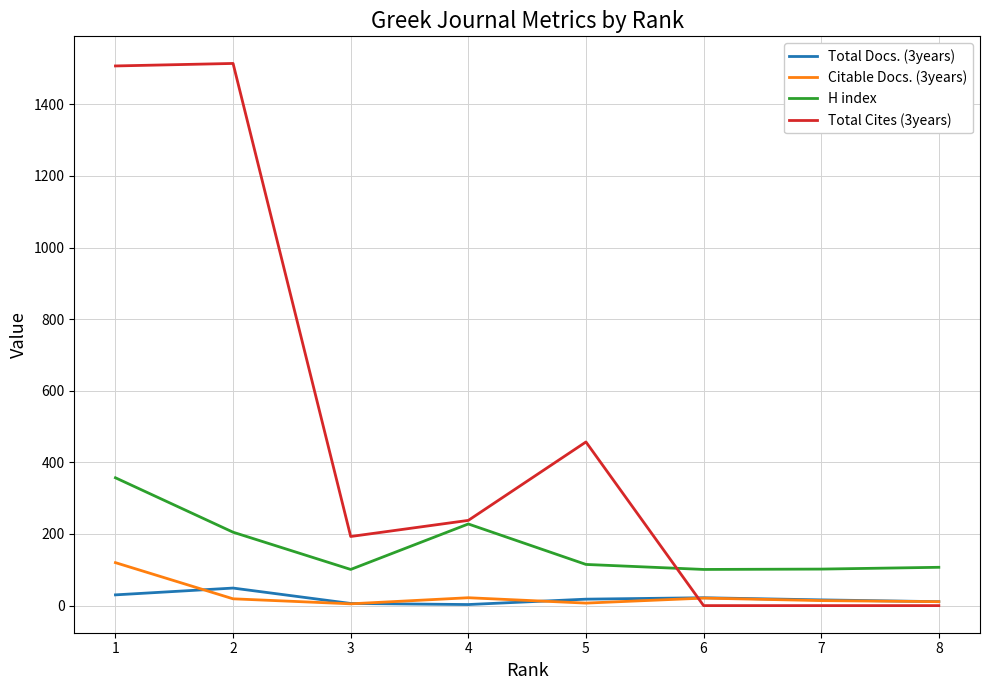

What is the difference between the maximum and second lowest values in the Total Cites (3years) series?

1514